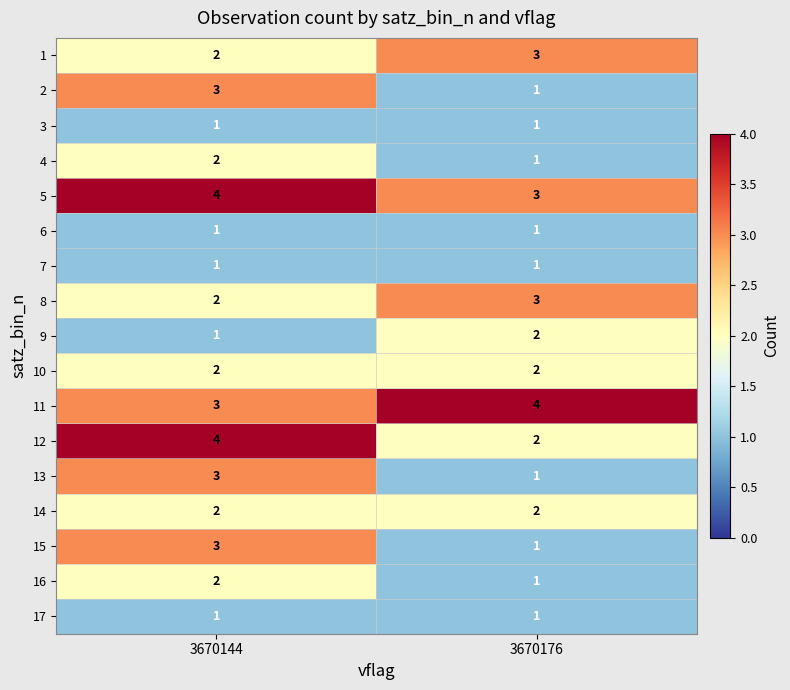

Rank the categories by 9 value from highest to lowest.

3670176, 3670144